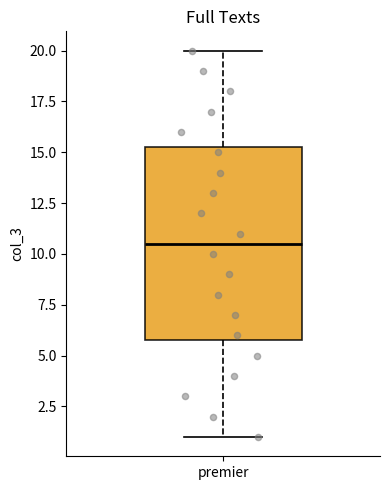

Read this box plot against the y-axis: the position of the median line, the range covered by the box, and the ends of both whiskers. The values are not printed on the chart, so give them approximately, as read against the axis.

median 10.5, box 6.0 to 15.5, whiskers 1.0 to 20.0